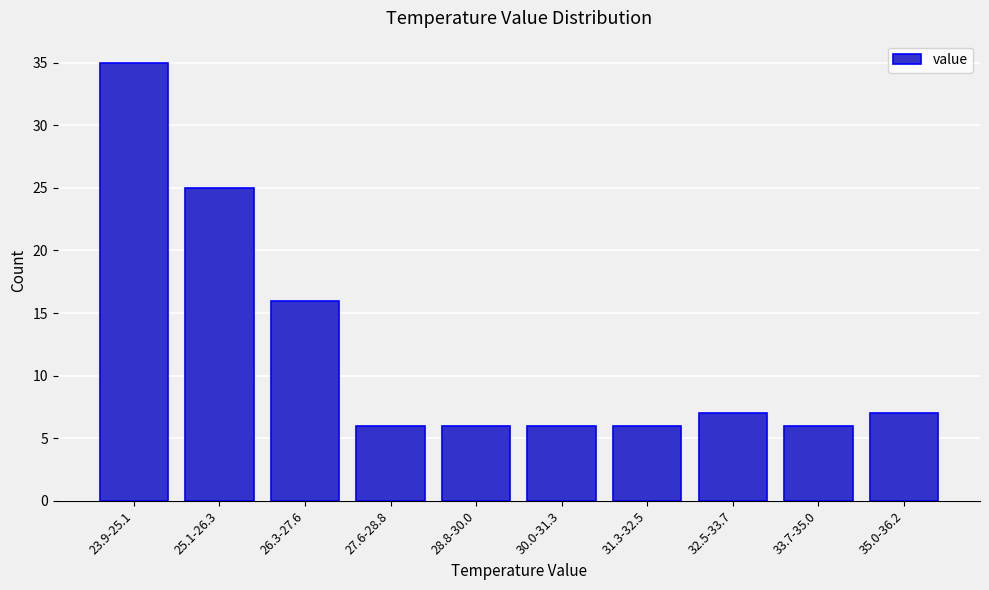

Reading left to right, list all the values displayed in this chart.

35	25	16	6	6	6	6	7	6	7